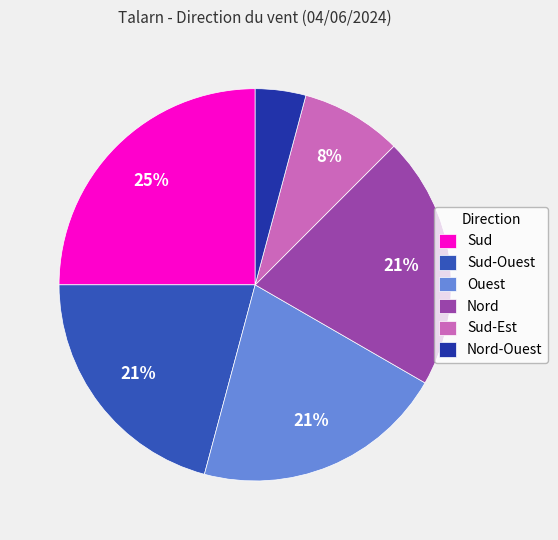

To the nearest percent, what portion does Sud-Est represent?

8%